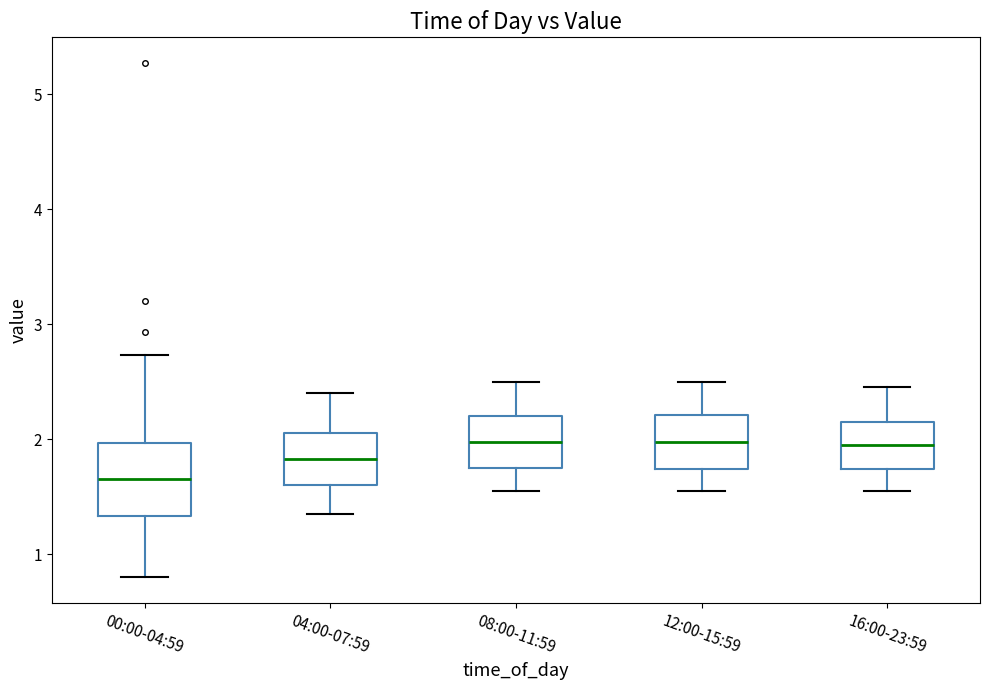

Reading left to right, transcribe this box plot: for each box, give where its median line is, the range the box spans, and where its two whiskers end, as read against the y-axis. The values are not printed on the chart, so give them approximately, as read against the axis.

00:00-04:59: median 1.7, box 1.3 to 2.0, whiskers 0.8 to 2.7
04:00-07:59: median 1.8, box 1.6 to 2.1, whiskers 1.4 to 2.4
08:00-11:59: median 2.0, box 1.8 to 2.2, whiskers 1.6 to 2.5
12:00-15:59: median 2.0, box 1.7 to 2.2, whiskers 1.6 to 2.5
16:00-23:59: median 2.0, box 1.7 to 2.2, whiskers 1.6 to 2.5